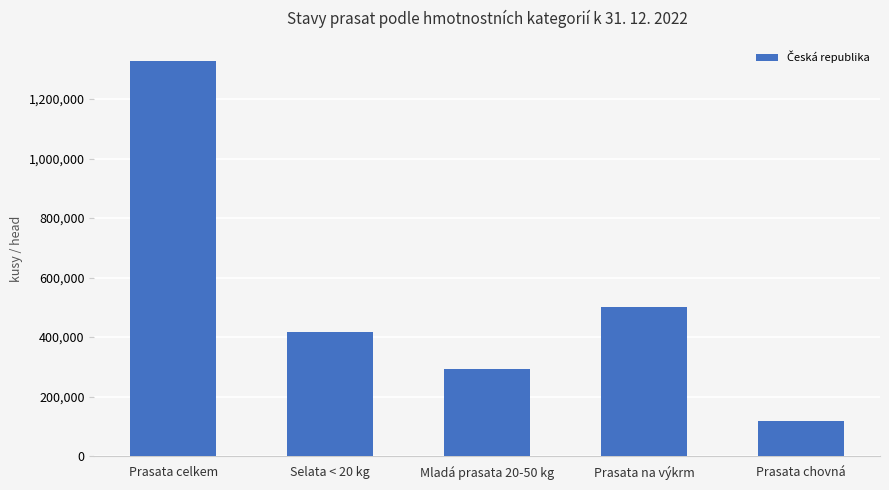

List the labels in order of value, smallest first.

Prasata chovná, Mladá prasata 20-50 kg, Selata < 20 kg, Prasata na výkrm, Prasata celkem